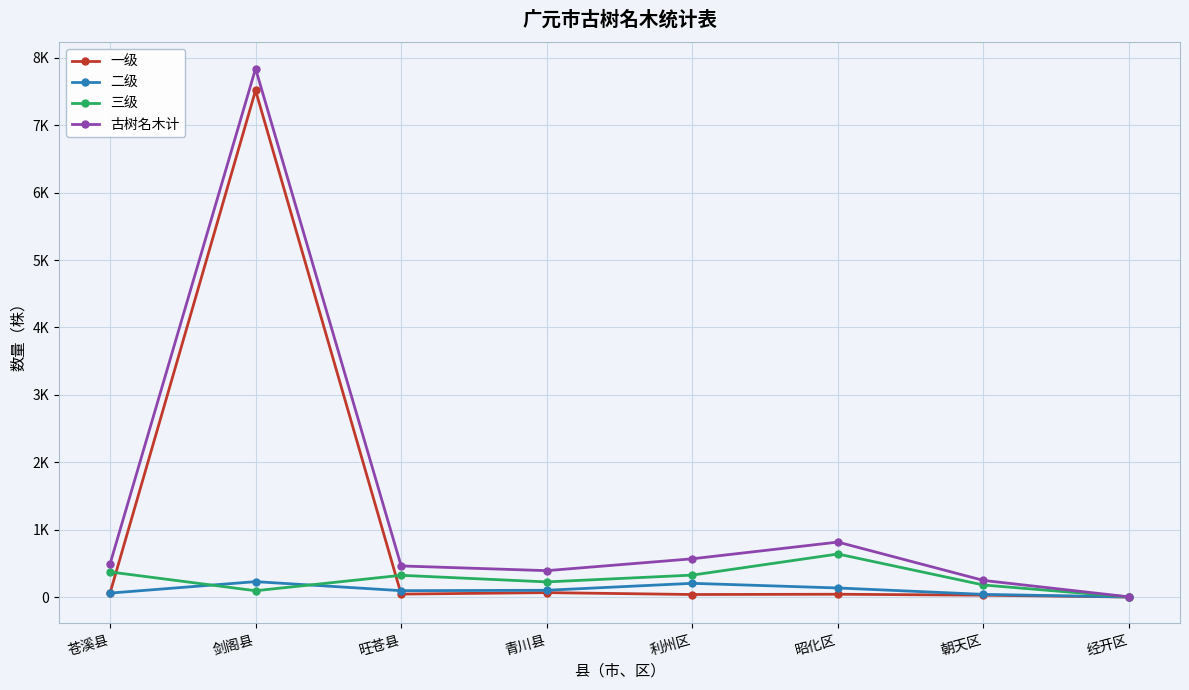

Does the chart display data point markers on the line(s)?

Yes